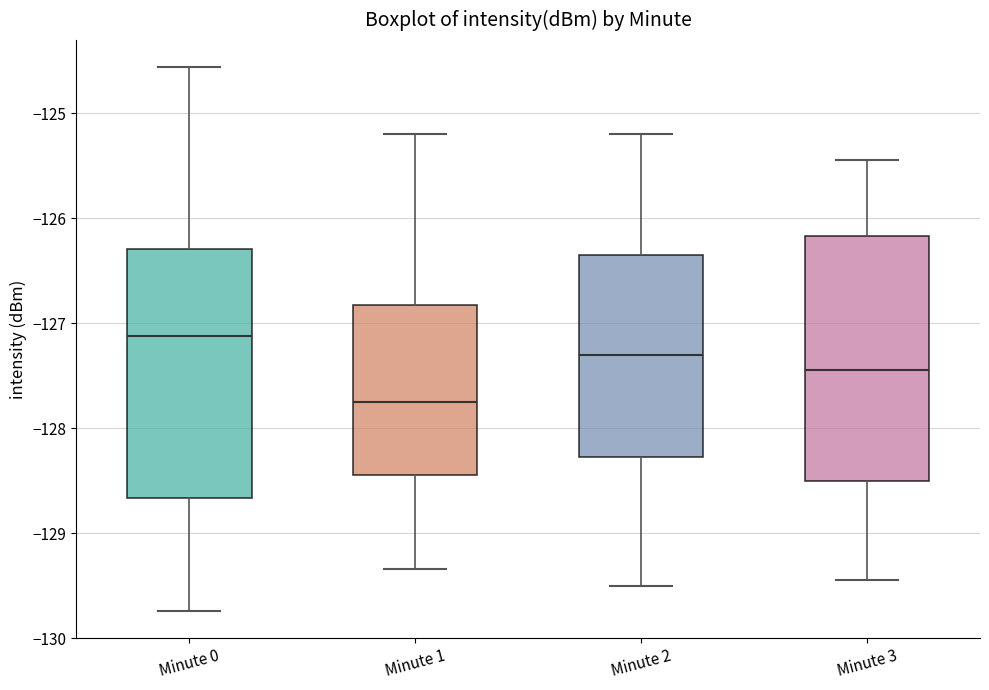

Reading left to right, read every box against the y-axis: the position of its median line, the range the box covers, and the ends of its whiskers. The values are not printed on the chart, so give them approximately, as read against the axis.

Minute 0: median -127.1, box -128.7 to -126.3, whiskers -129.7 to -124.6
Minute 1: median -127.8, box -128.4 to -126.8, whiskers -129.3 to -125.2
Minute 2: median -127.3, box -128.3 to -126.3, whiskers -129.5 to -125.2
Minute 3: median -127.4, box -128.5 to -126.2, whiskers -129.4 to -125.4